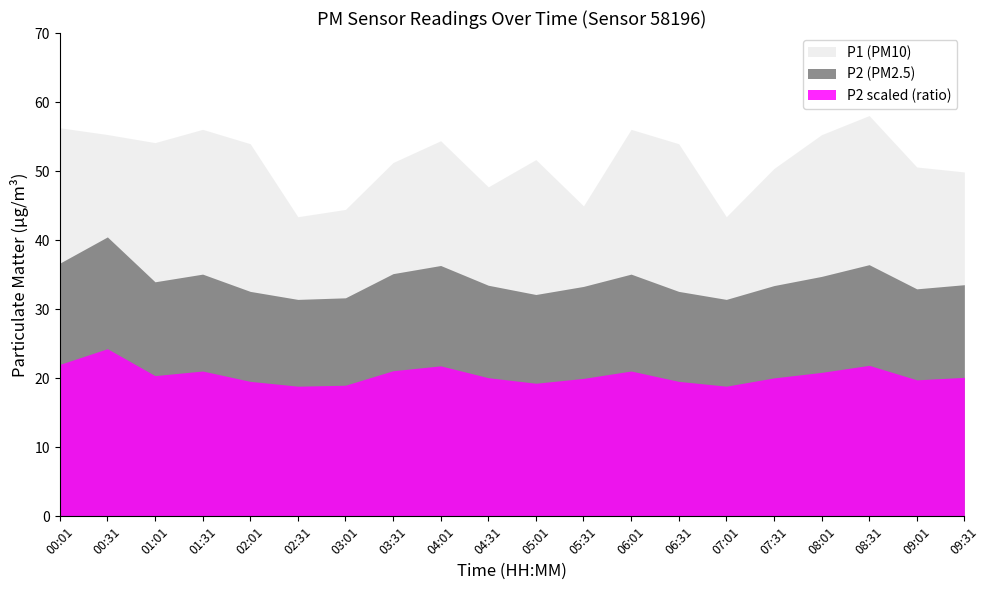

What is the sum of the P1 values at 02:01 and 03:31?

105.2